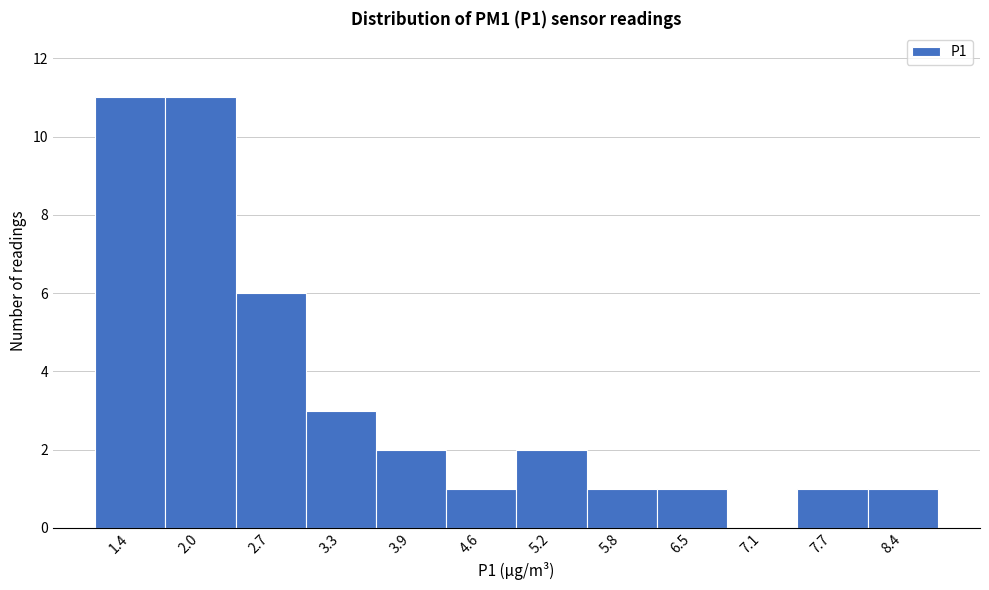

Reading left to right, what are all the values shown in this chart?

1.4=11	2.0=11	2.7=6	3.3=3	3.9=2	4.6=1	5.2=2	5.8=1	6.5=1	7.1=0	7.7=1	8.4=1